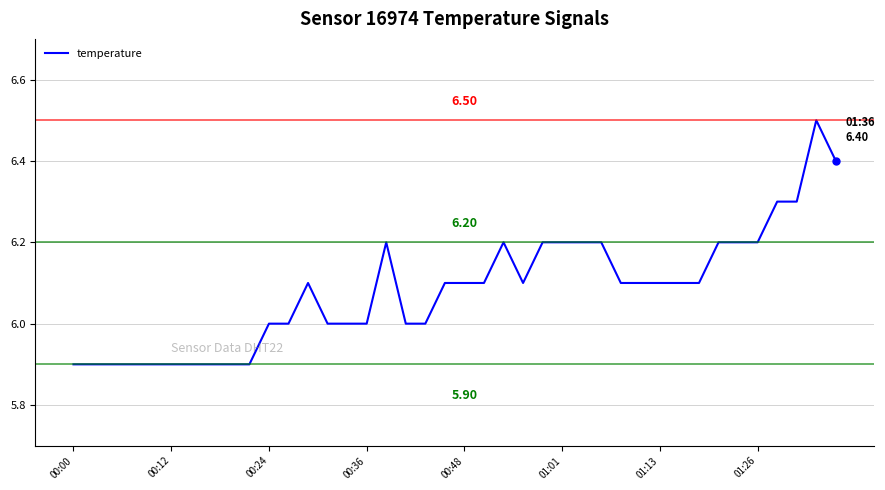

True or false: there are more than 0 points higher than both neighbors.

True